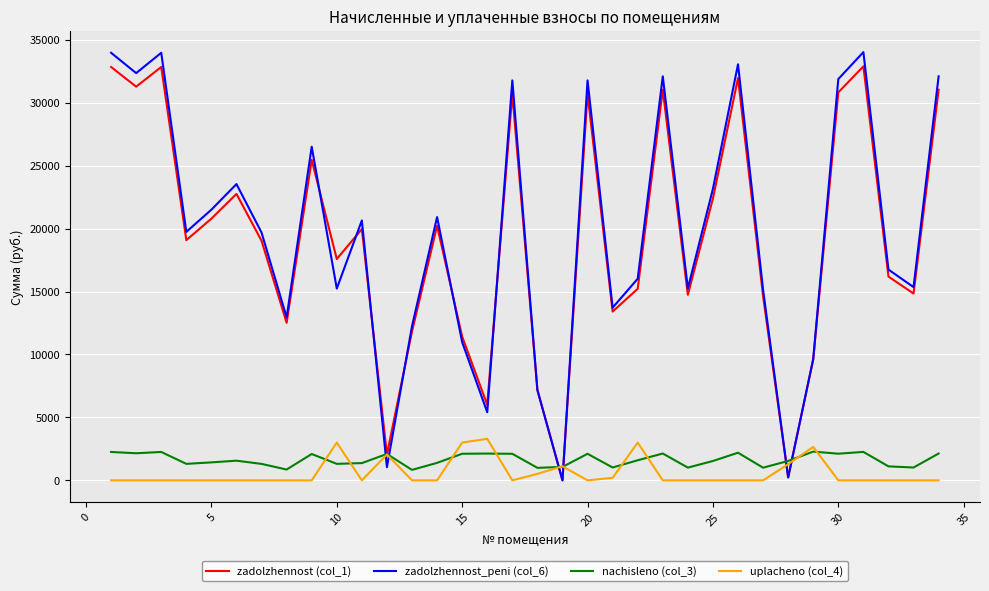

Rank the series by their maximum value, from highest to lowest.

zadolzhennost_peni (col_6), zadolzhennost (col_1), uplacheno (col_4), nachisleno (col_3)